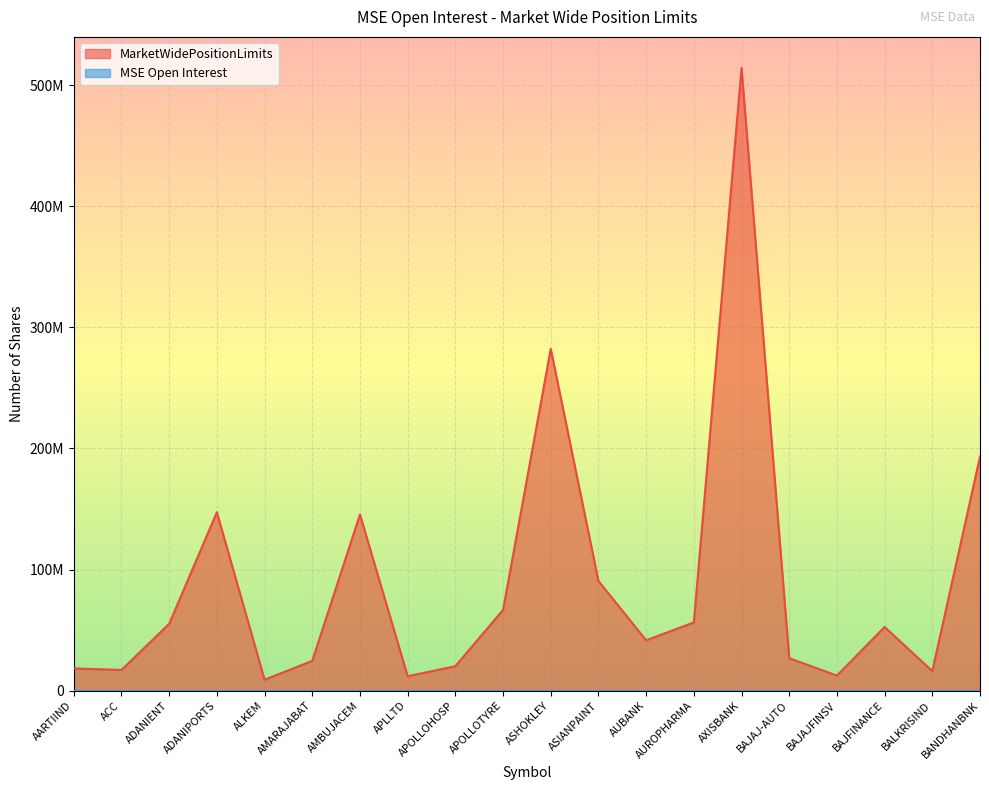

What is the difference between the values at AUBANK and APOLLOTYRE?

25087232